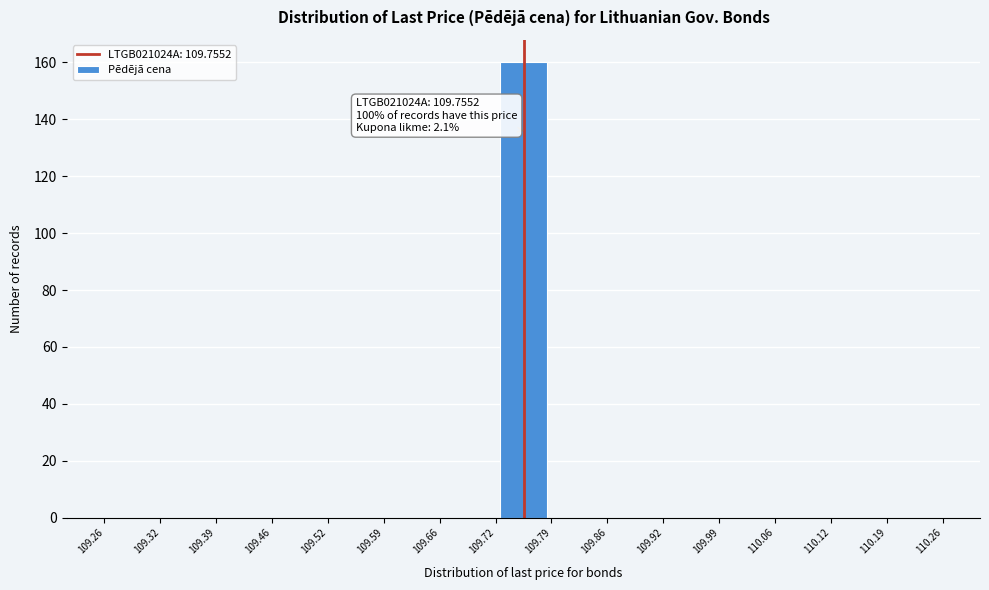

Which range on the x-axis has the tallest bar?

109.72 to 109.79